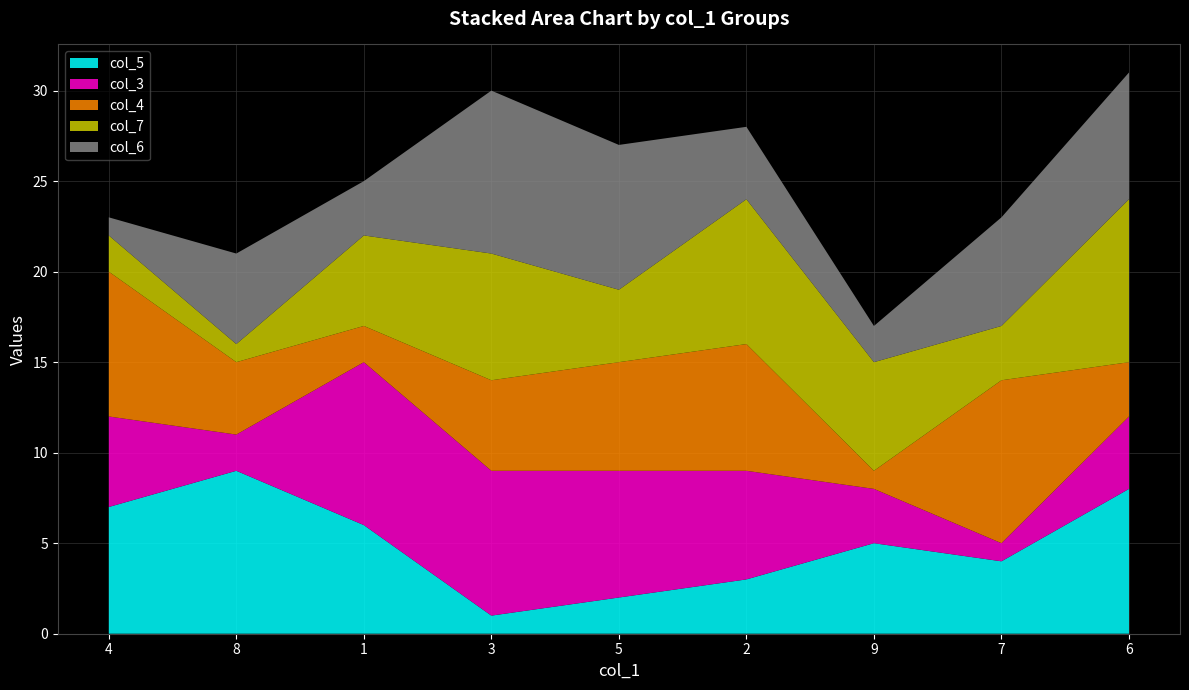

Reading left to right, what are all the values shown in this chart?

col_5: 4=7	8=9	1=6	3=1	5=2	2=3	9=5	7=4	6=8
col_3: 4=5	8=2	1=9	3=8	5=7	2=6	9=3	7=1	6=4
col_4: 4=8	8=4	1=2	3=5	5=6	2=7	9=1	7=9	6=3
col_7: 4=2	8=1	1=5	3=7	5=4	2=8	9=6	7=3	6=9
col_6: 4=1	8=5	1=3	3=9	5=8	2=4	9=2	7=6	6=7